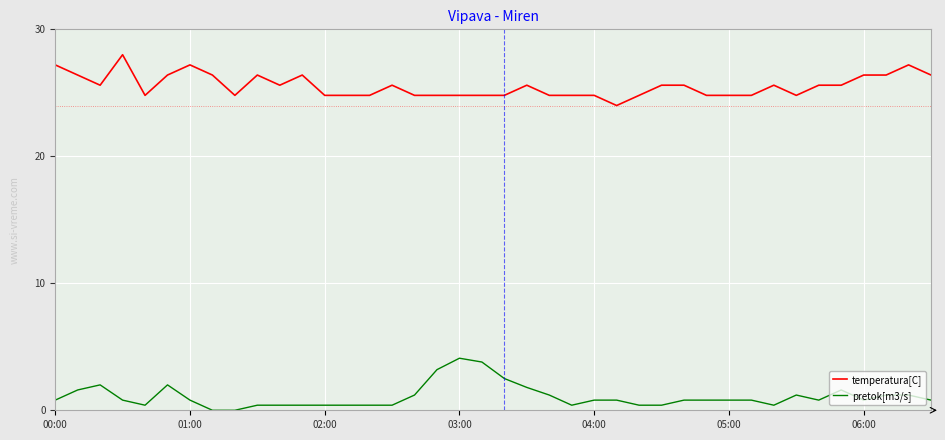

What is the lowest value of the temperatura[C] series?

24.0